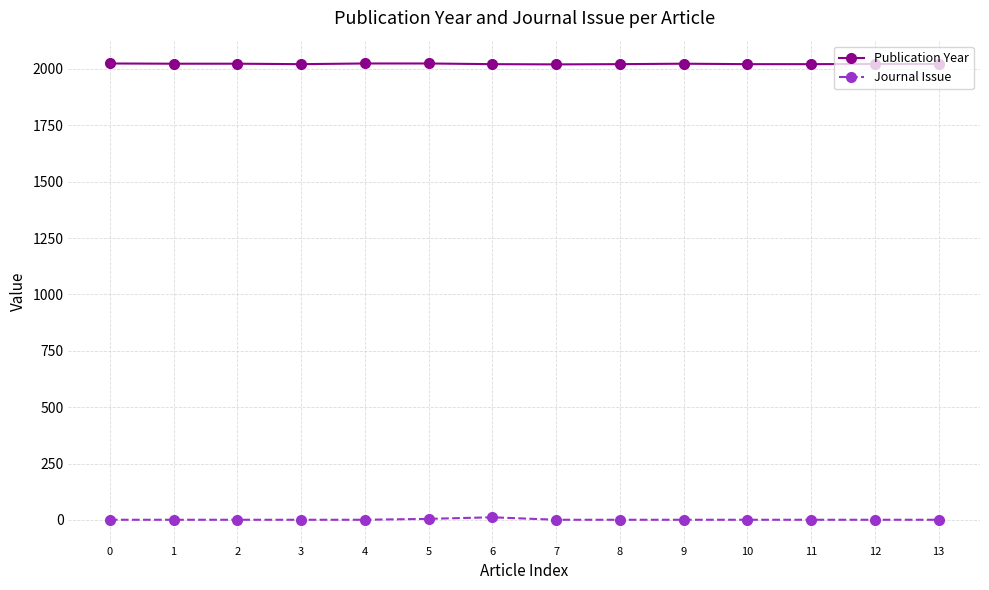

True or false: Publication Year and Journal Issue intersect in this chart.

False